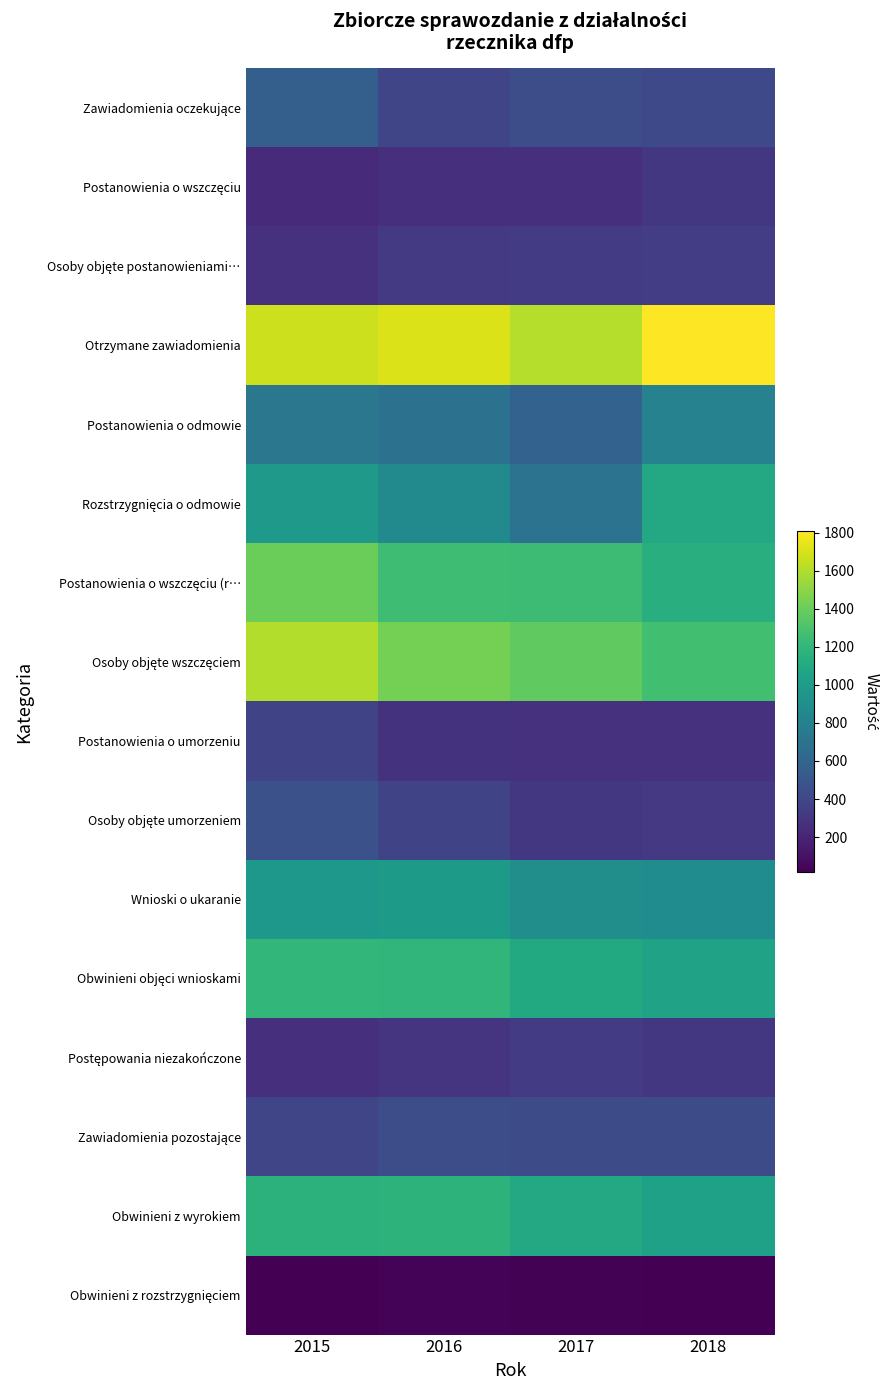

Which series has the largest total across all categories?

Otrzymane zawiadomienia